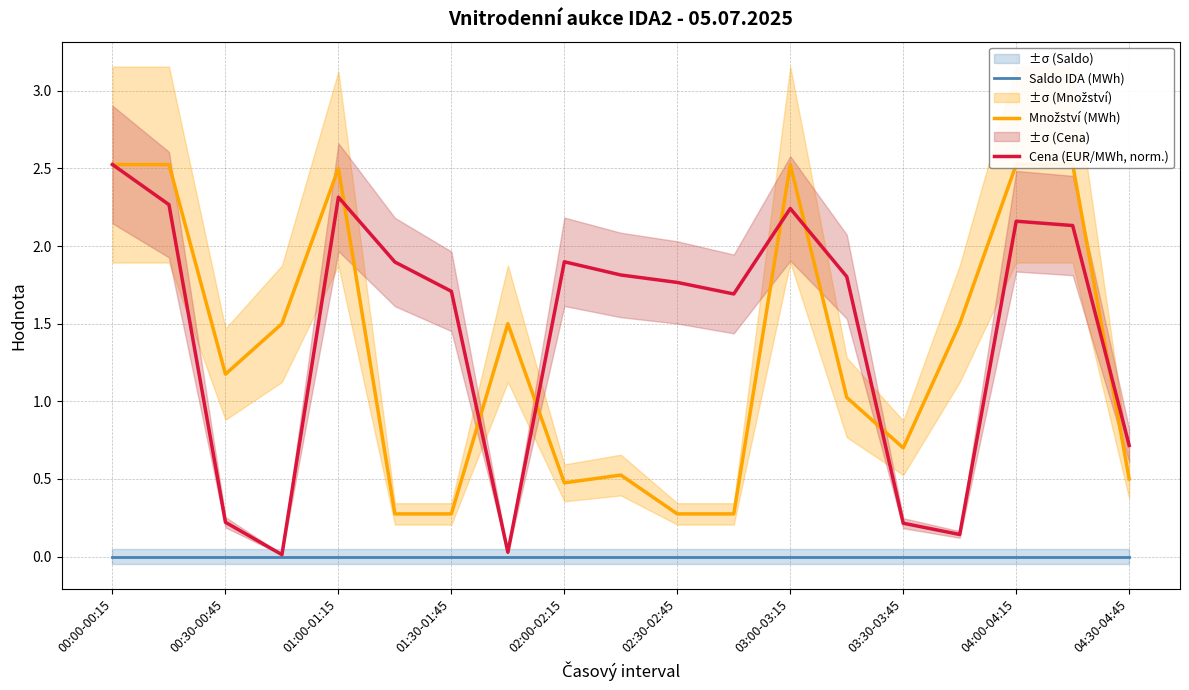

True or false: Saldo IDA (MWh) has more than 0 interior local peaks.

False